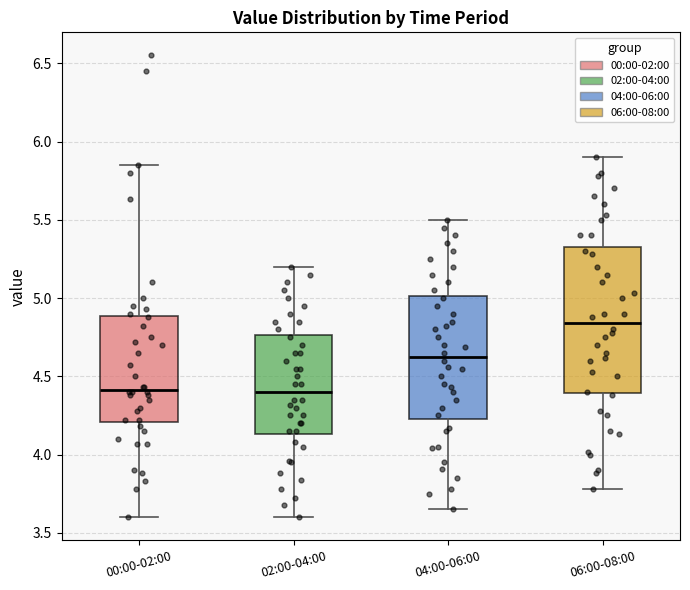

Which box has the highest median line?

06:00-08:00